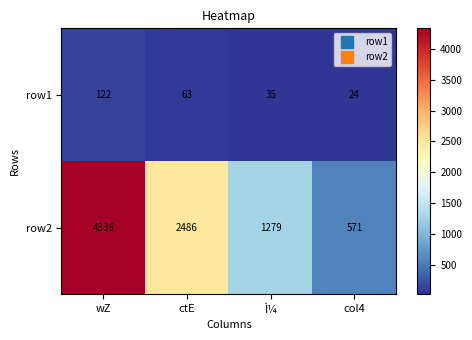

Where does the row1 series first go above 63?

wZ